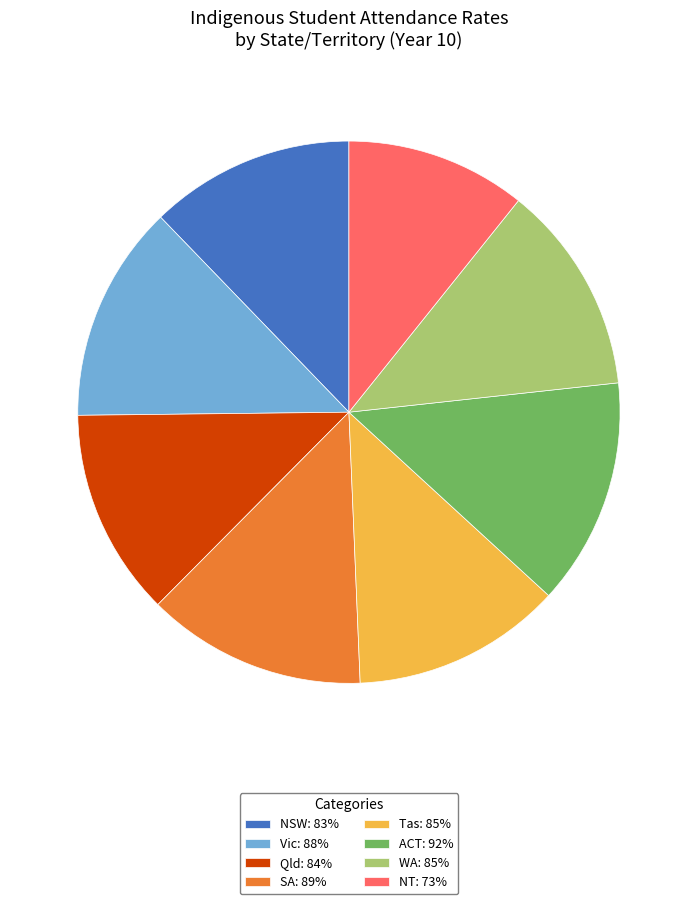

Is the sum of Qld: 84% and NSW: 83% greater than half?

No